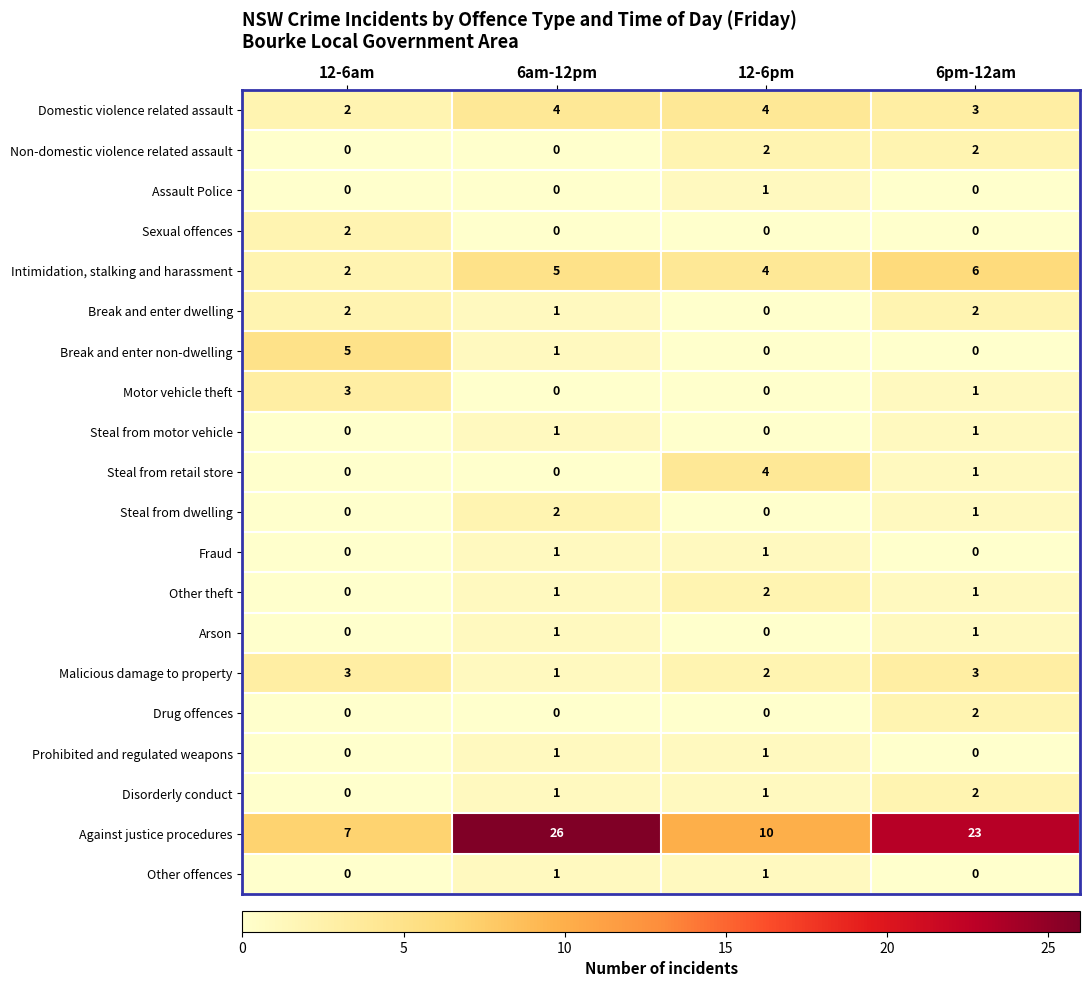

What is the maximum value for Against justice procedures?

26